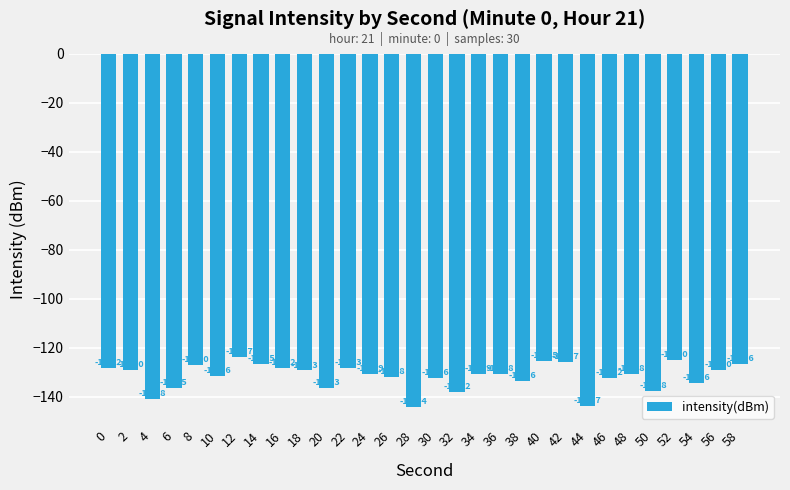

What is the difference between the maximum and minimum values?

20.8